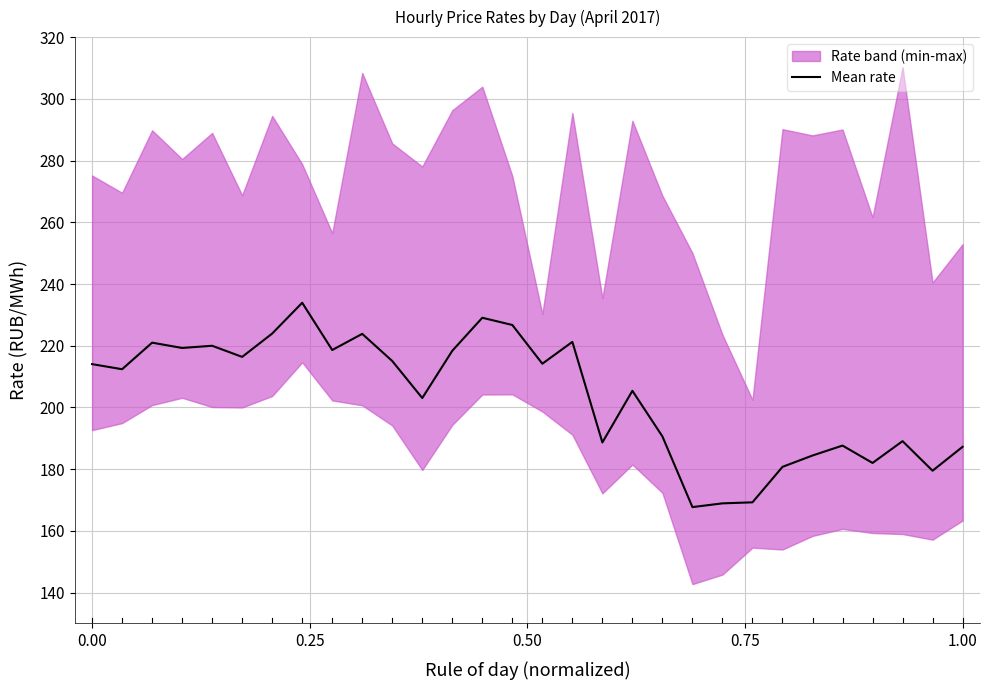

How many interior local peaks (higher than both neighbors) does the data have?

9